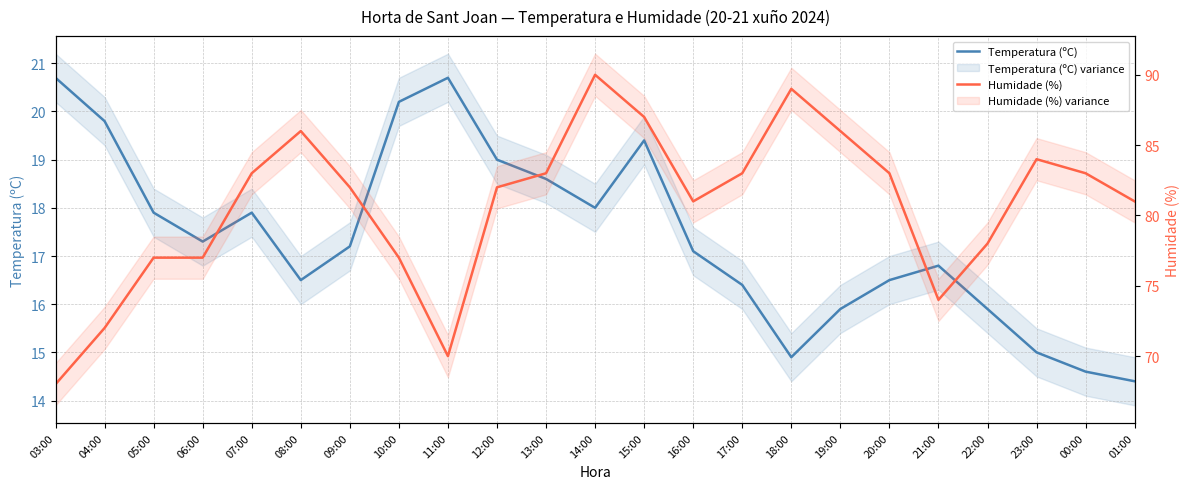

Which series has the largest range (max minus min)?

Humidade (%)